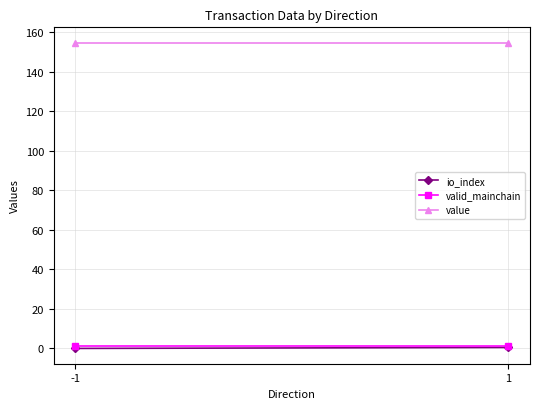

Rank the series by their maximum value, from lowest to highest.

io_index, valid_mainchain, value